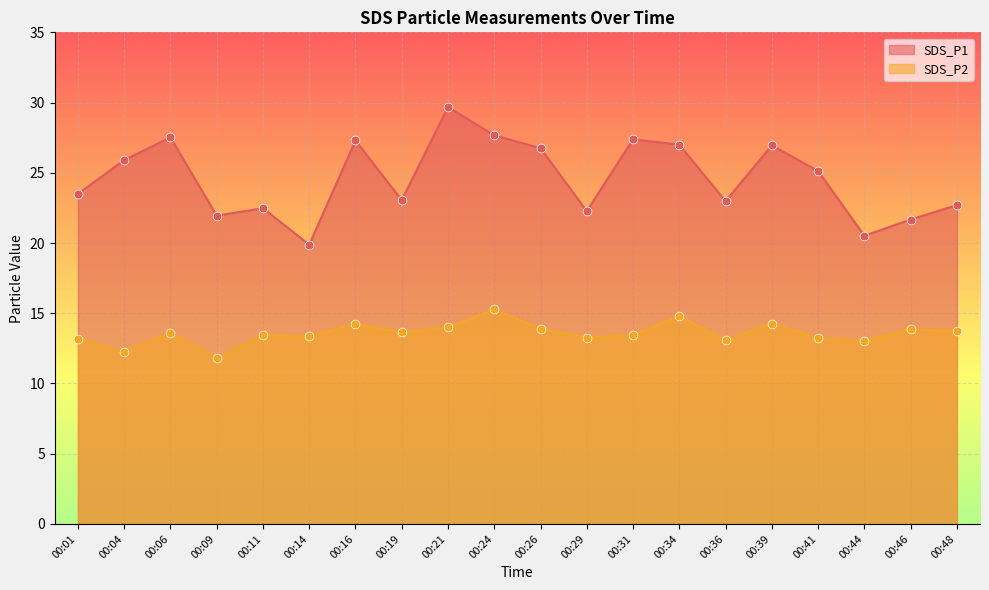

Which series has the widest spread of Y values?

SDS_P1